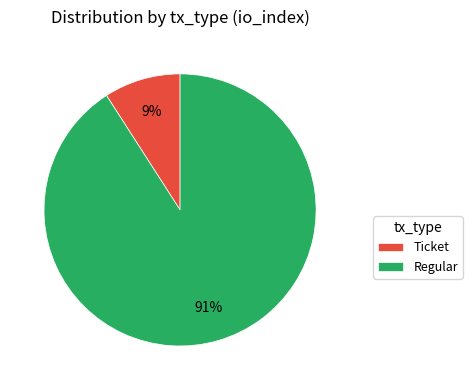

Which has a higher value, Ticket or Regular?

Regular